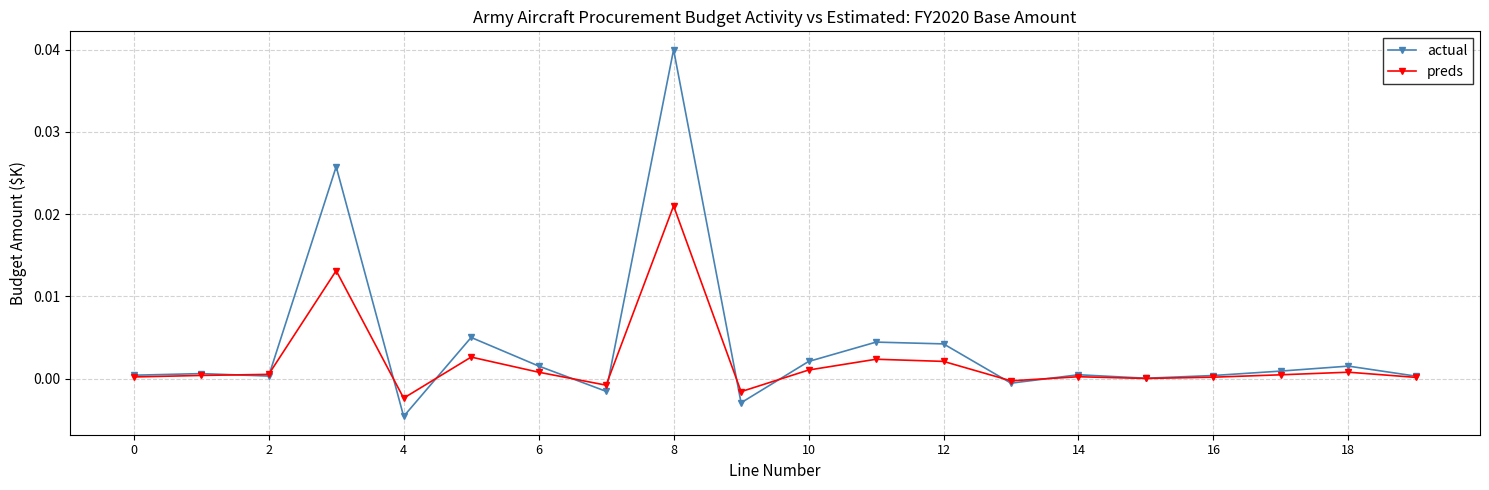

True or false: preds has more than 0 interior local peaks.

True